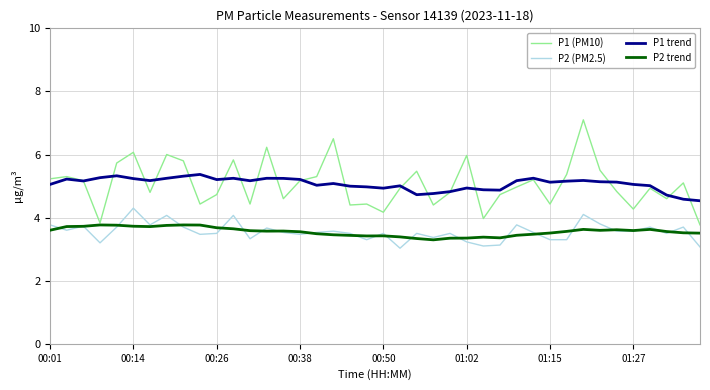

What is the minimum value for P1 trend?

4.5